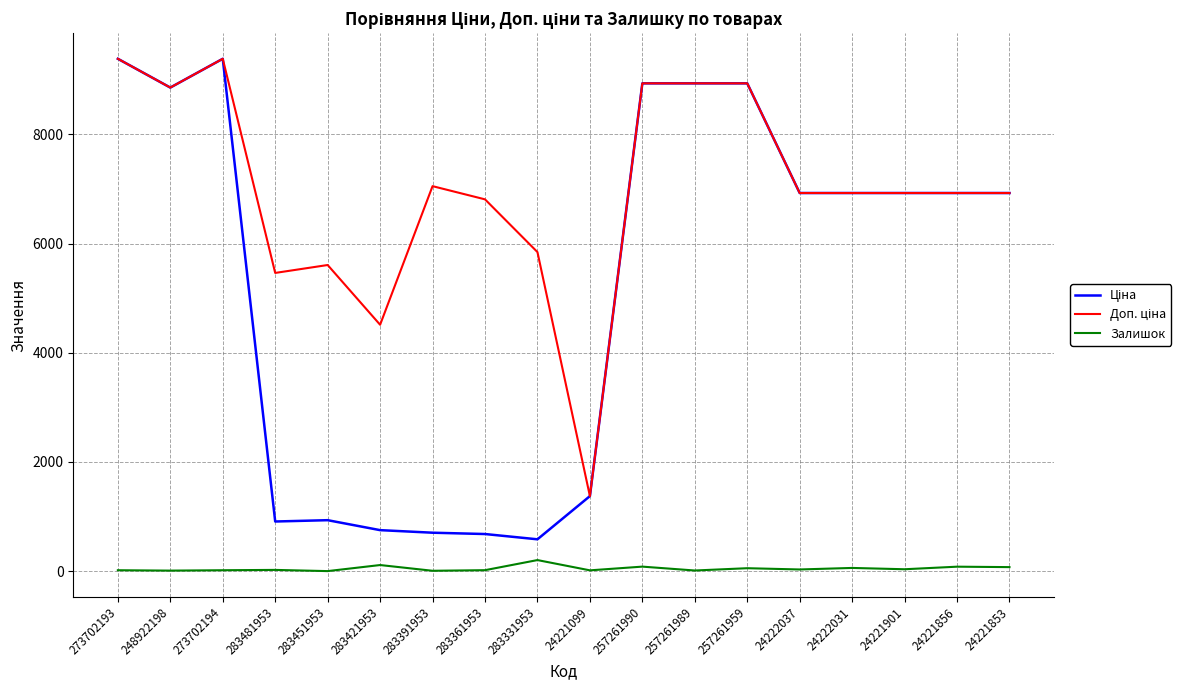

What is the spread (max minus min) of values at 283391953?

7043.3